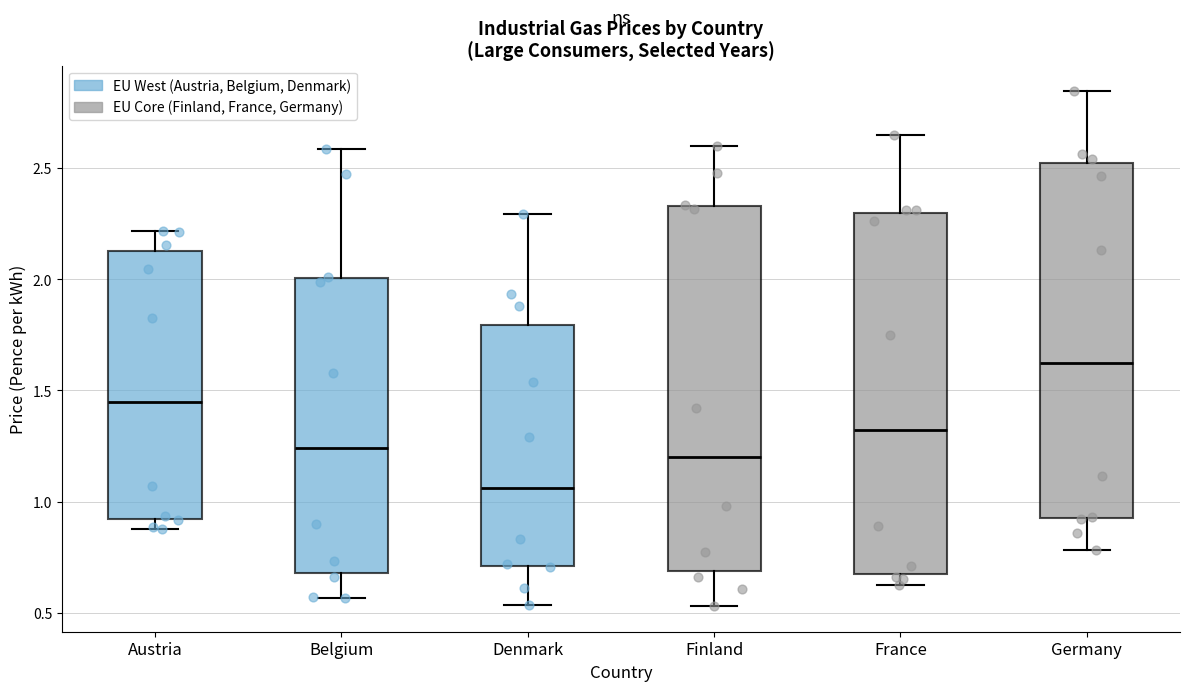

Where is the lower edge of the box for Germany on the y-axis? The values are not printed on the chart, so give them approximately, as read against the axis.

0.95